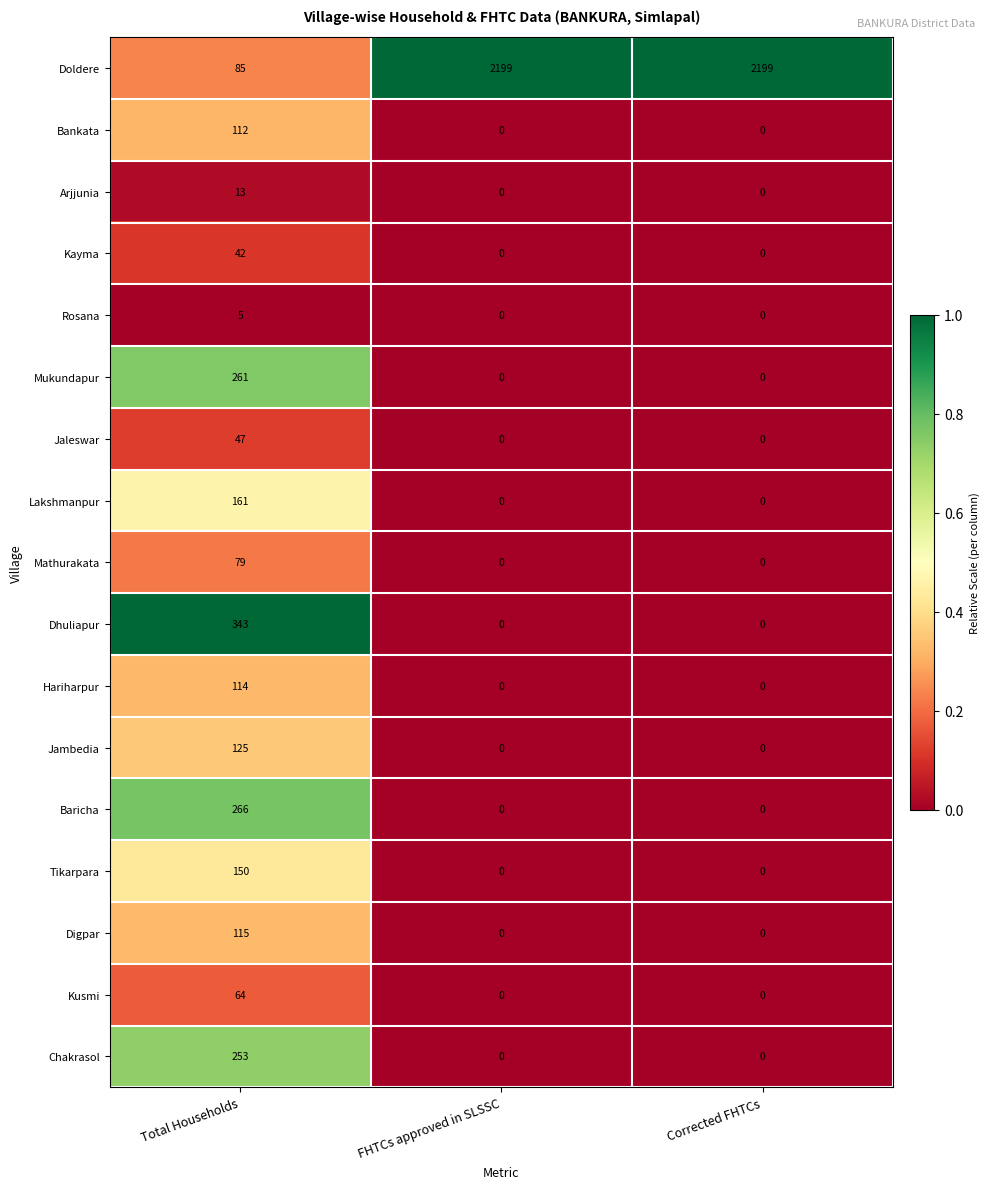

What is the maximum value shown in the chart?

2199